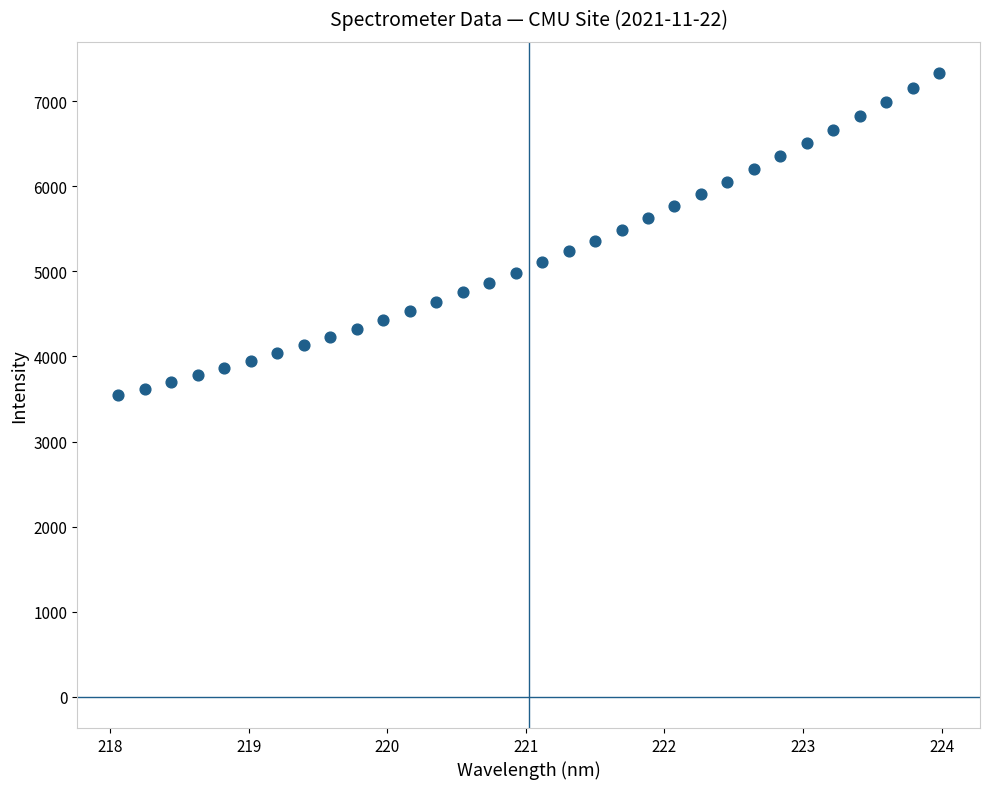

What is the range of X values (max minus min)?

5.9